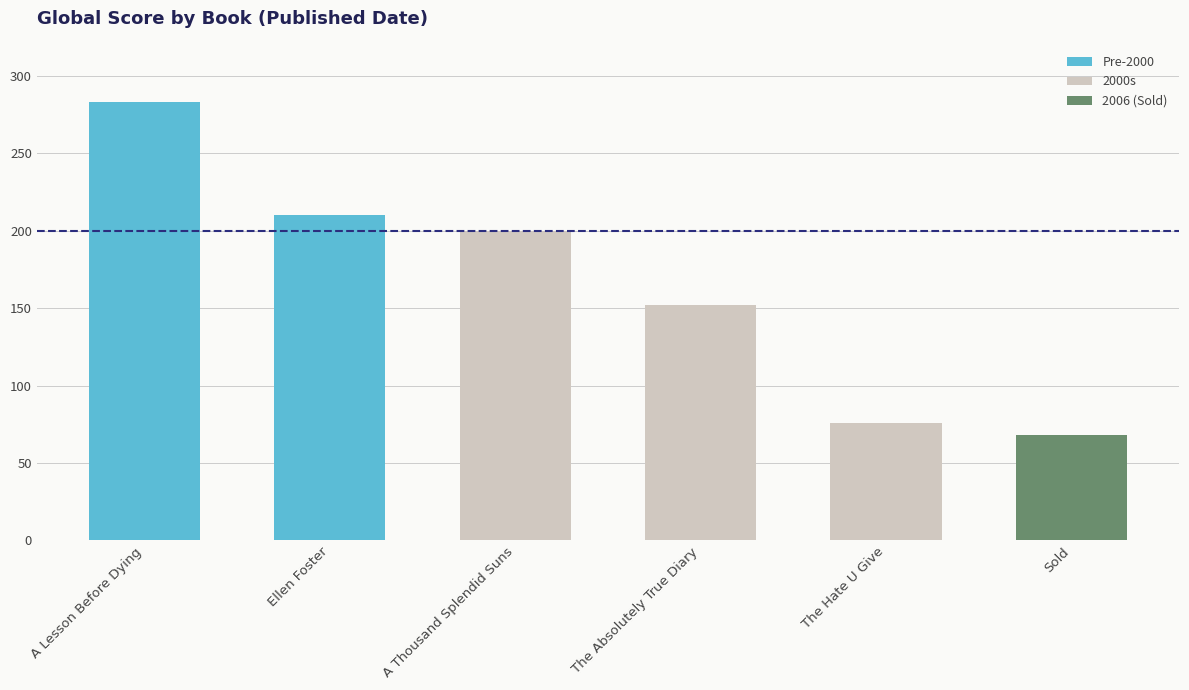

What is the difference between the maximum and minimum values?

215